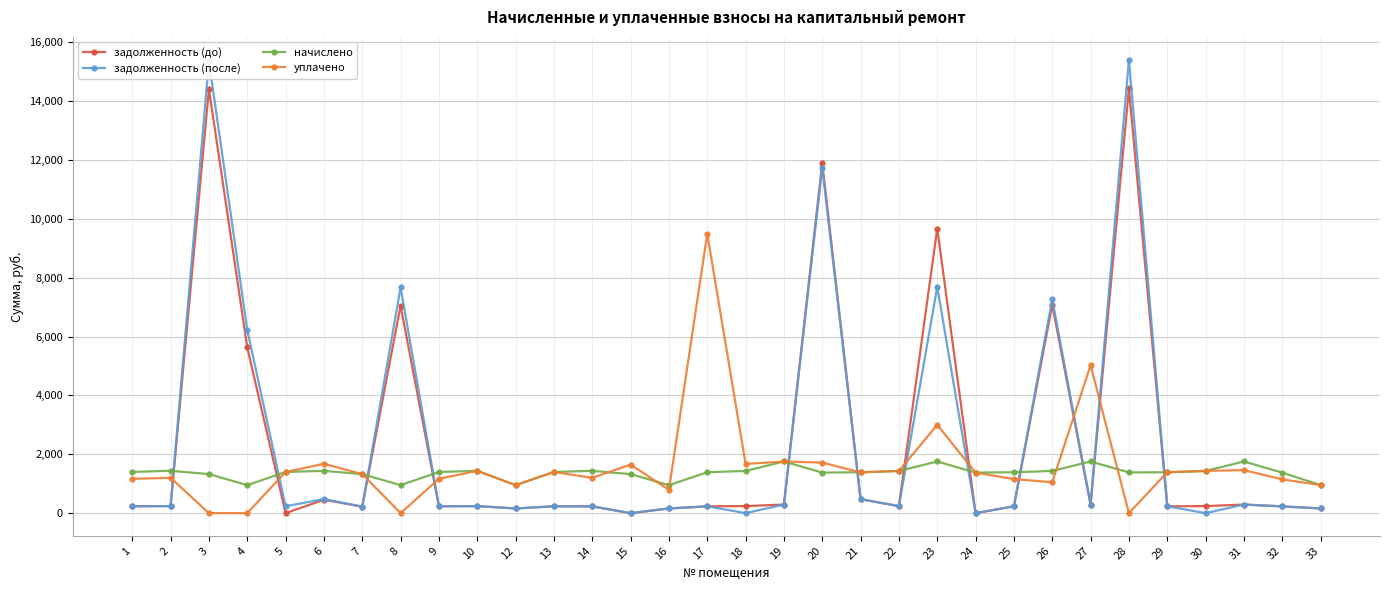

Where is the first local maximum for задолженность (после)?

3